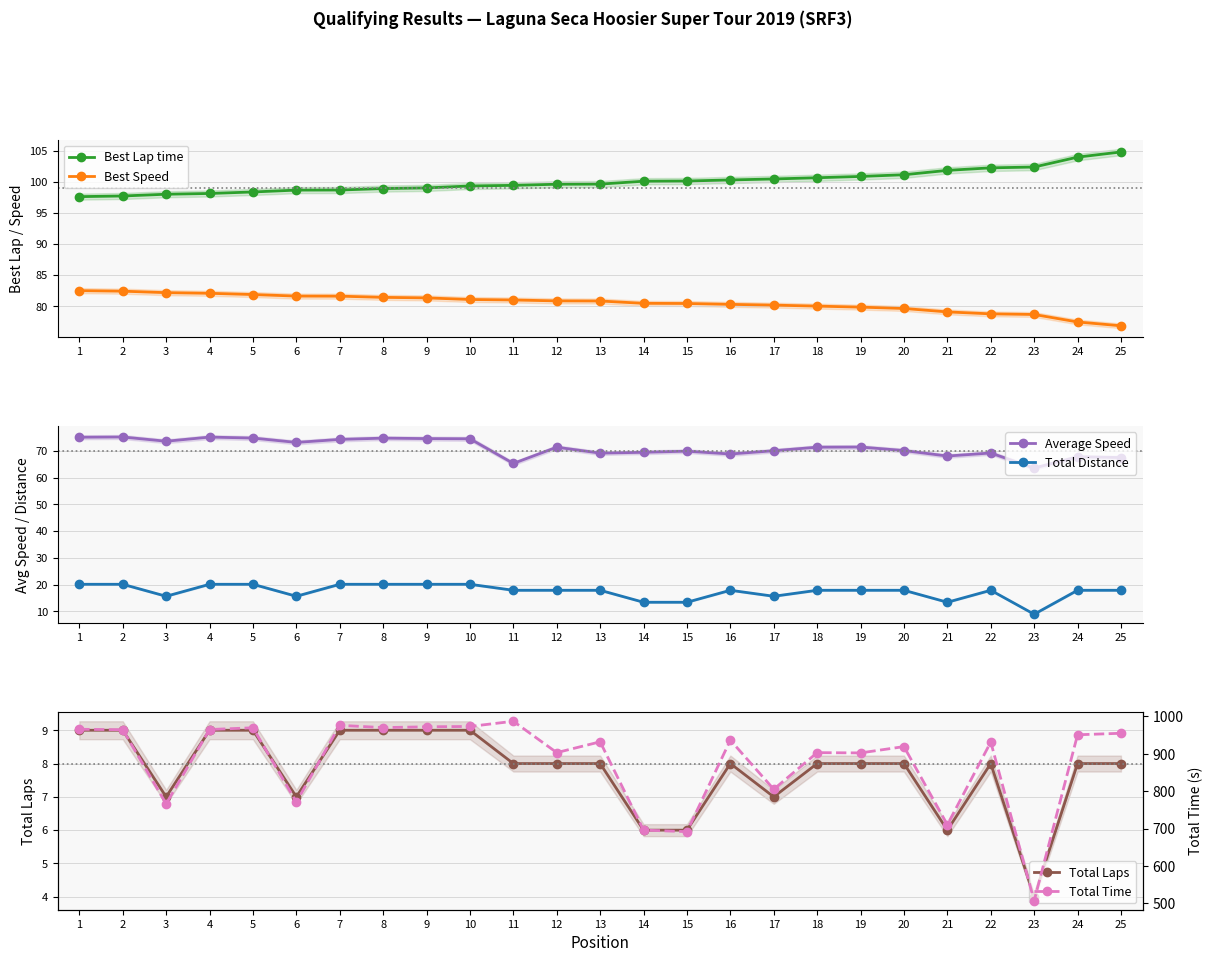

What is the total value across all series at 21?

978.7